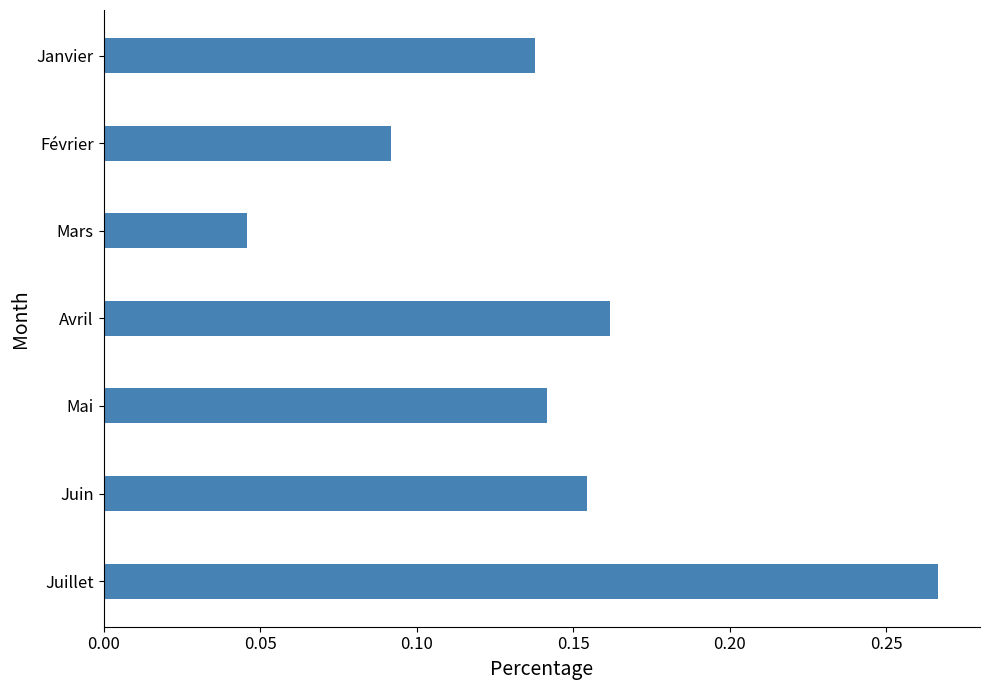

Between Avril and Février, which is larger?

Avril